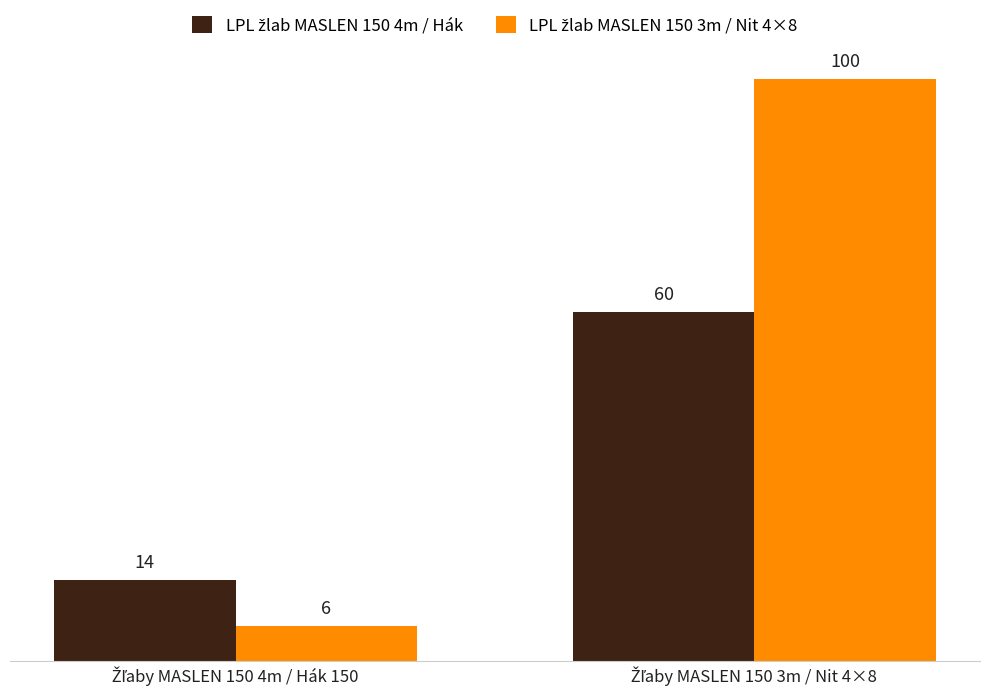

What is the minimum value shown in the chart?

6